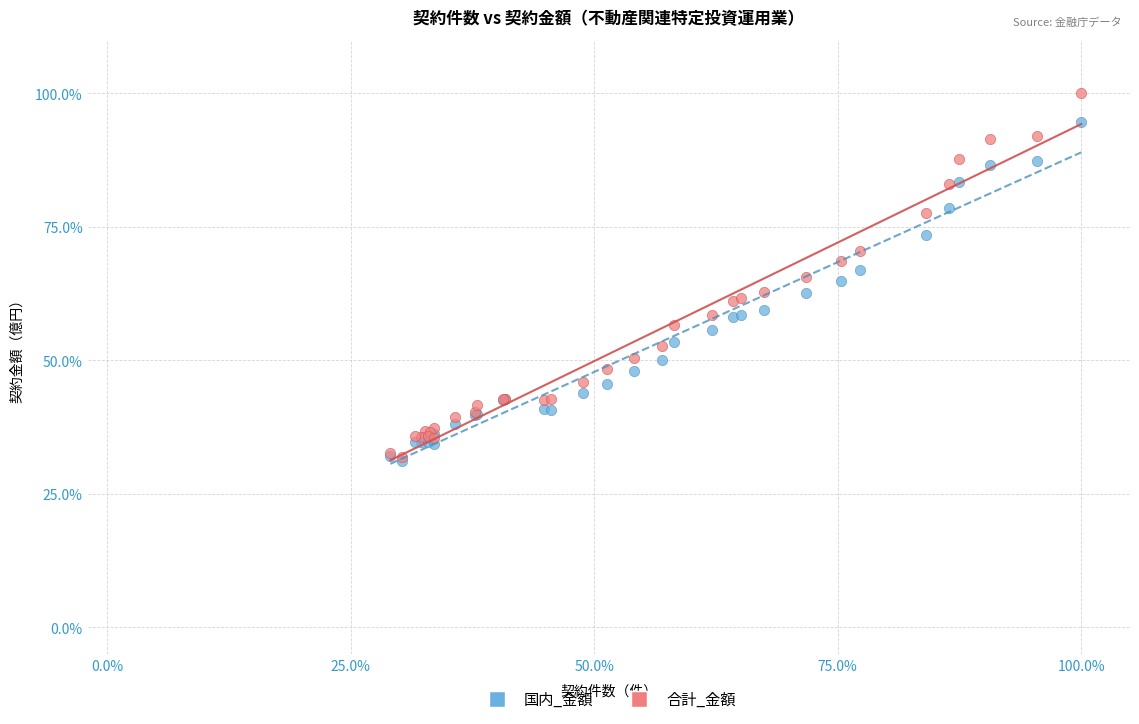

What are all the series names shown in the legend?

国内_金額, 合計_金額